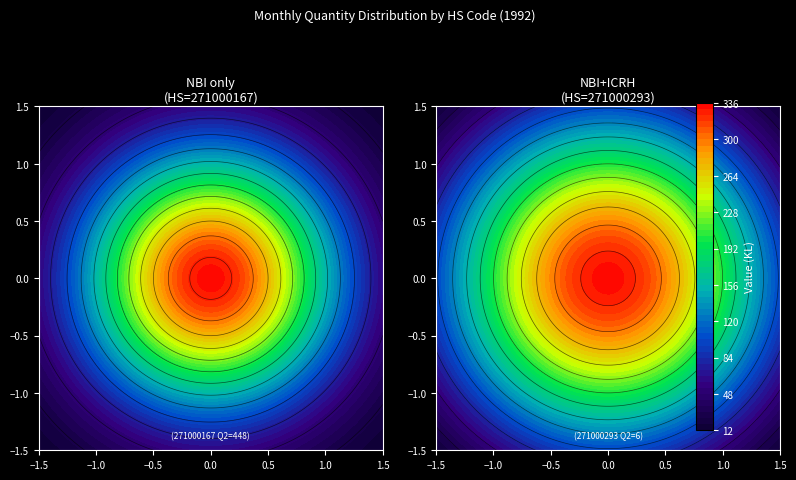

Rank the series at May from lowest to highest value.

271000167, 271000293